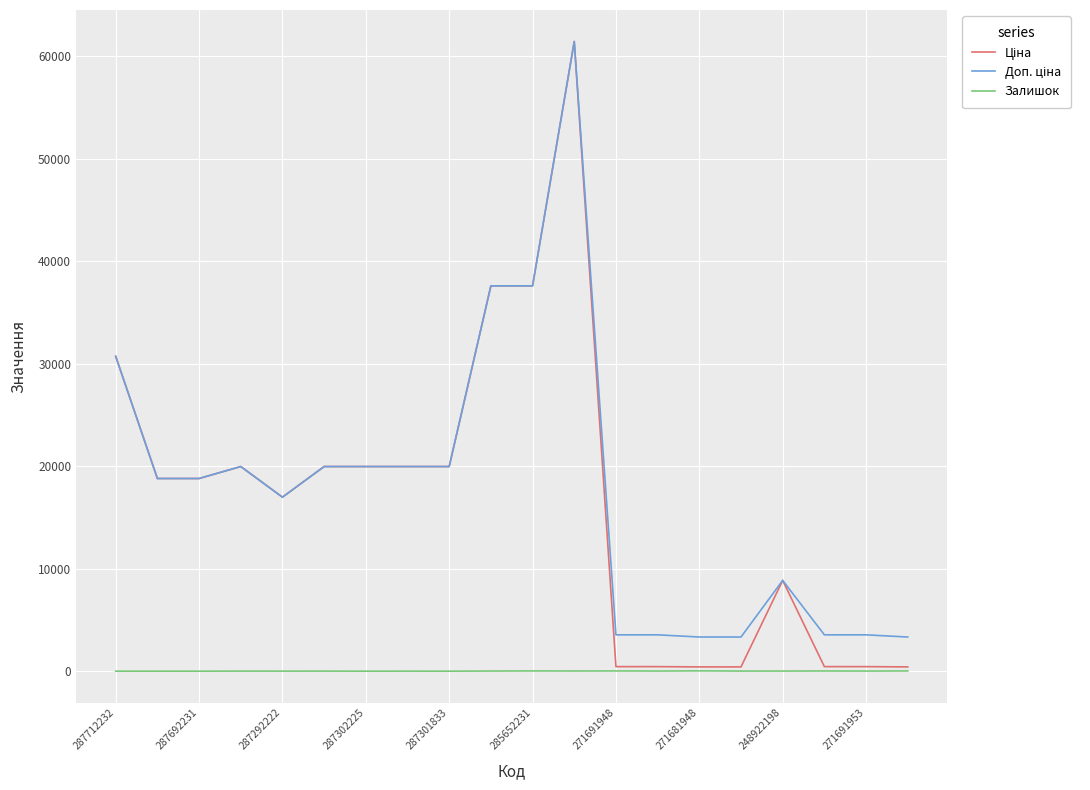

What is the maximum value shown in the chart?

61434.3